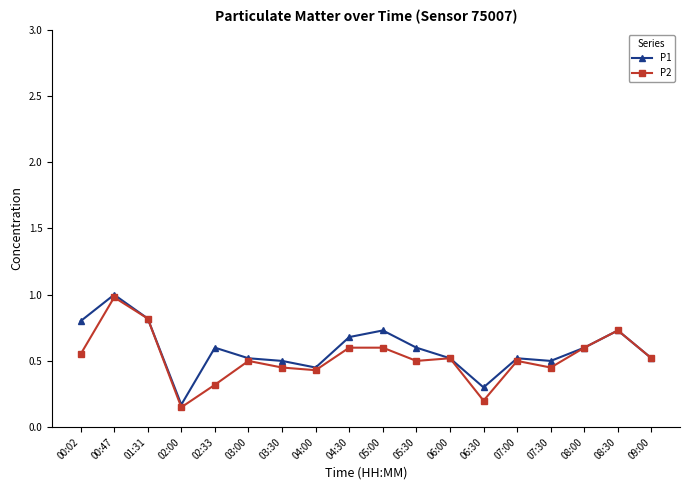

Which series changed the most between 04:30 and 06:00?

P1